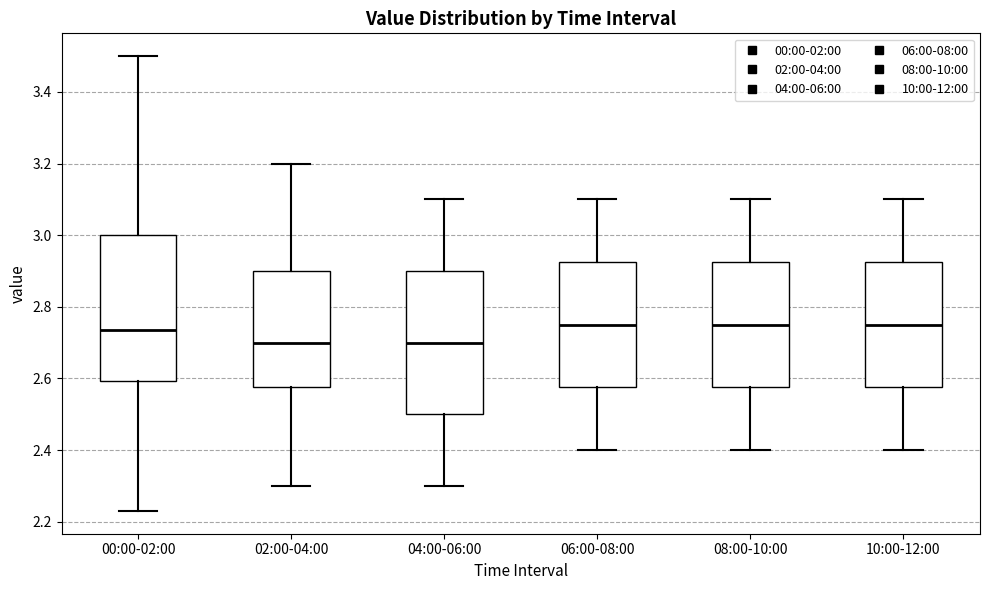

Where does the median line of the box for 08:00-10:00 sit on the y-axis? The values are not printed on the chart, so give them approximately, as read against the axis.

2.76